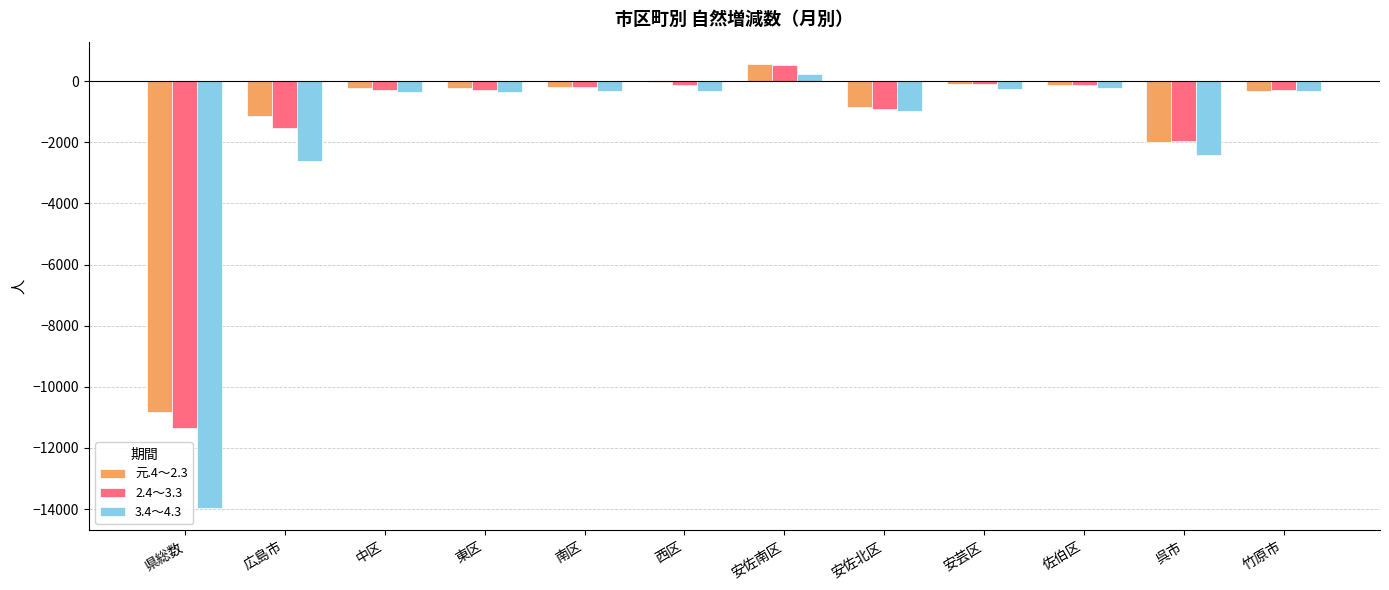

Which series has the largest range (max minus min)?

3.4～4.3